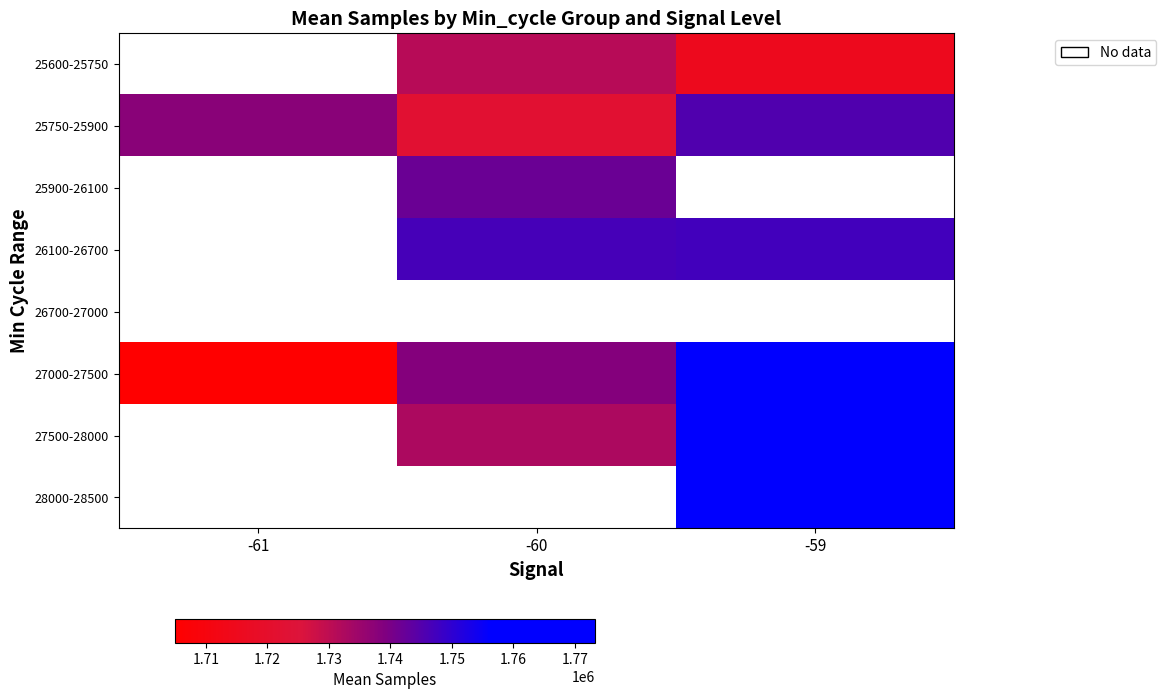

True or false: 26100-26700 has a value of 0 at -60.

False